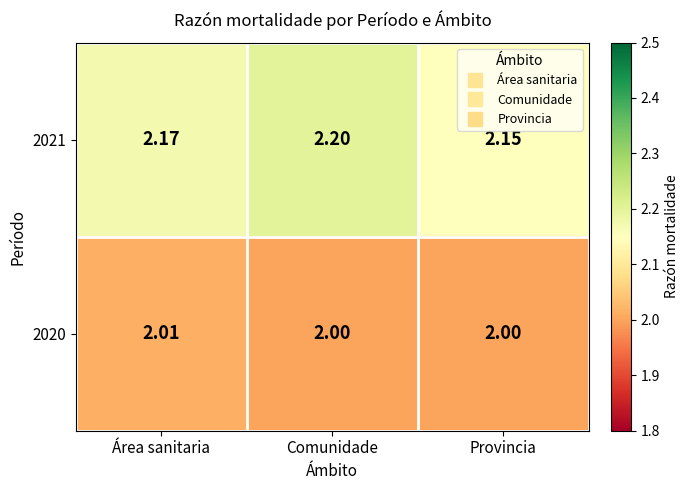

At which category is the sum across all series the highest?

Comunidade